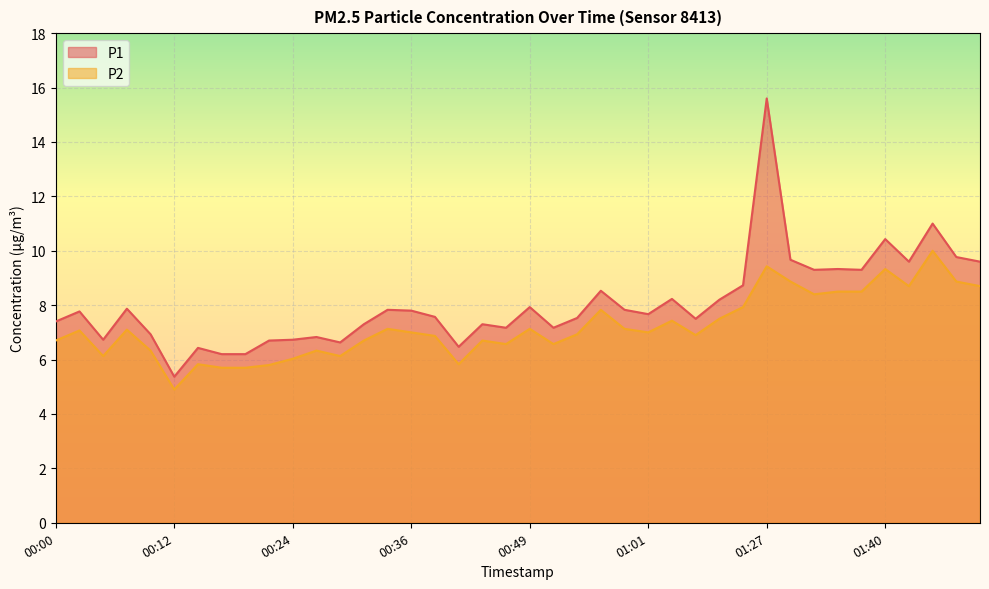

What is the value of the P2 point at the 22nd from the left?

6.6